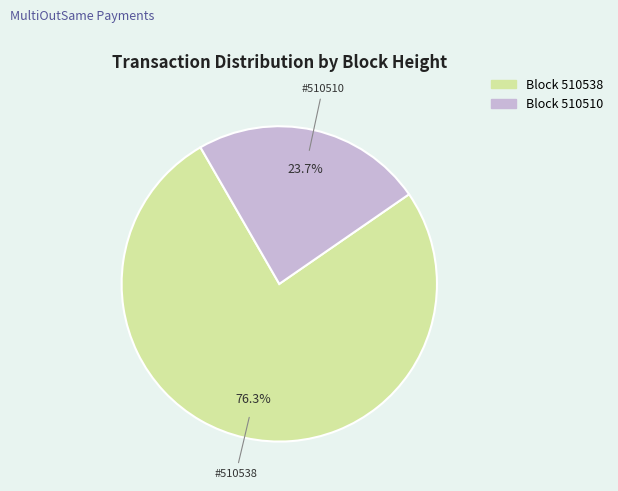

Count the number of slices in the pie.

2